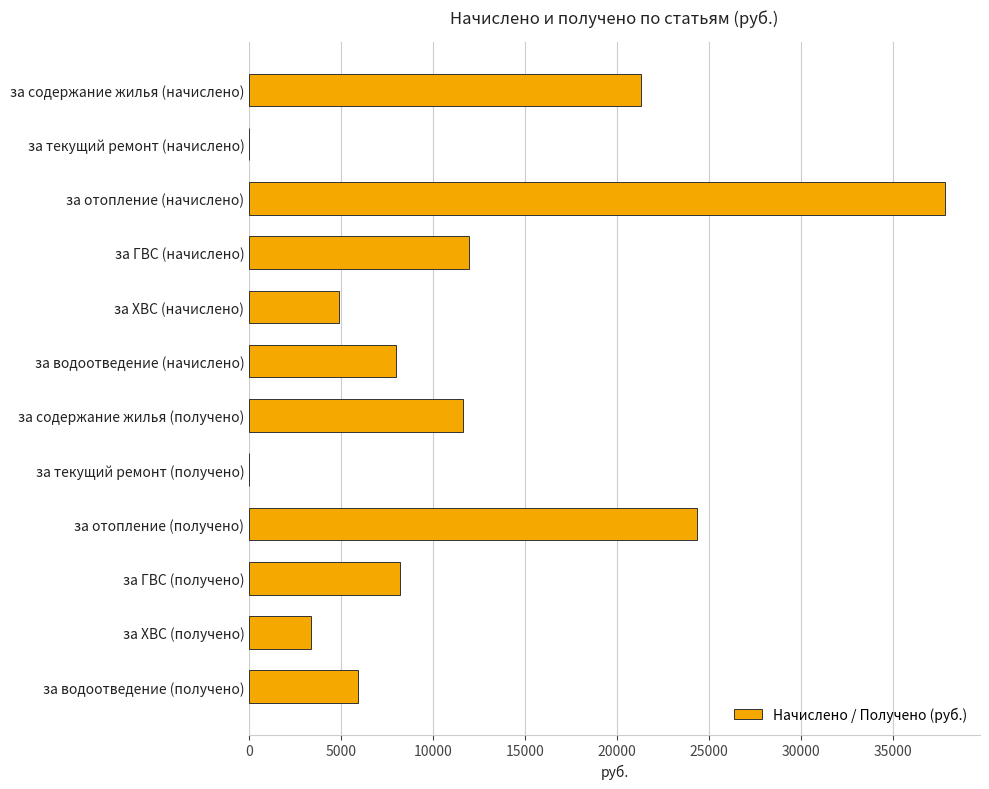

Reading top to bottom, transcribe all the data shown in this chart.

за содержание жилья (начислено)=21274.3	за текущий ремонт (начислено)=0.0	за отопление (начислено)=37838.7	за ГВС (начислено)=11949.2	за ХВС (начислено)=4892.2	за водоотведение (начислено)=7974.8	за содержание жилья (получено)=11647.8	за текущий ремонт (получено)=0.0	за отопление (получено)=24324.7	за ГВС (получено)=8220.8	за ХВС (получено)=3346.5	за водоотведение (получено)=5893.7